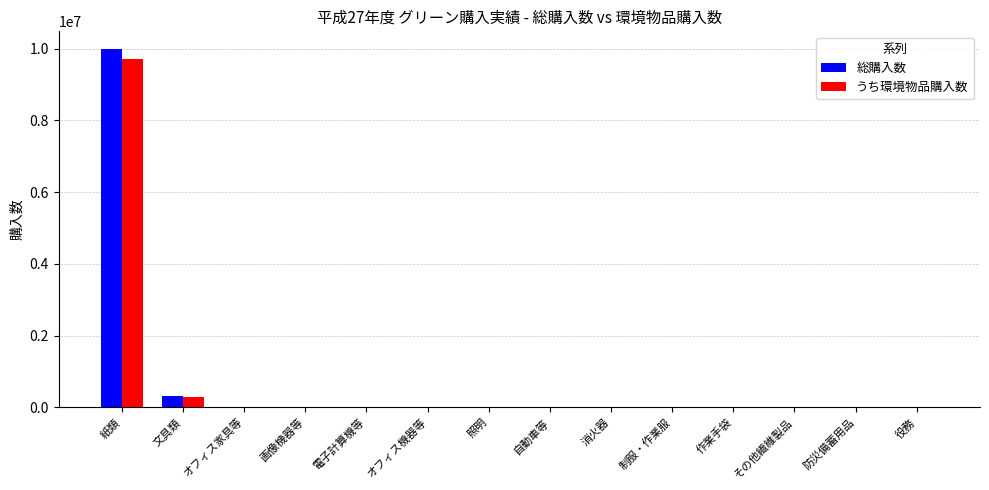

What is the sum of all 総購入数 values?

10310228